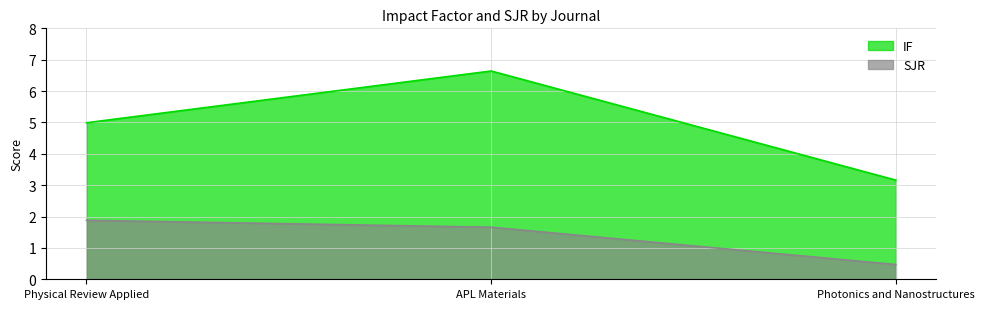

Is the value of SJR at Physical Review Applied greater than the value of IF at APL Materials?

No